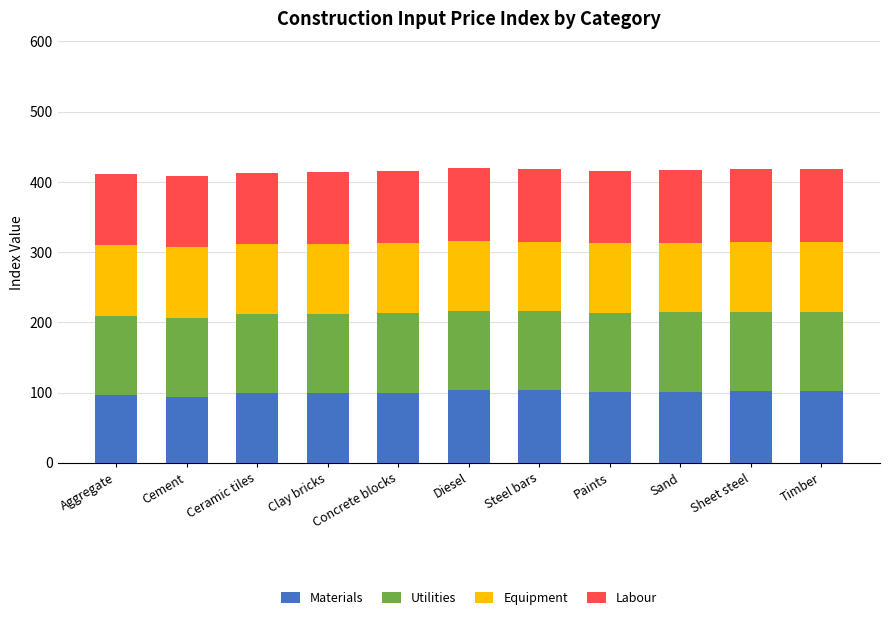

What is the difference between the maximum and minimum values in the Materials series?

9.6